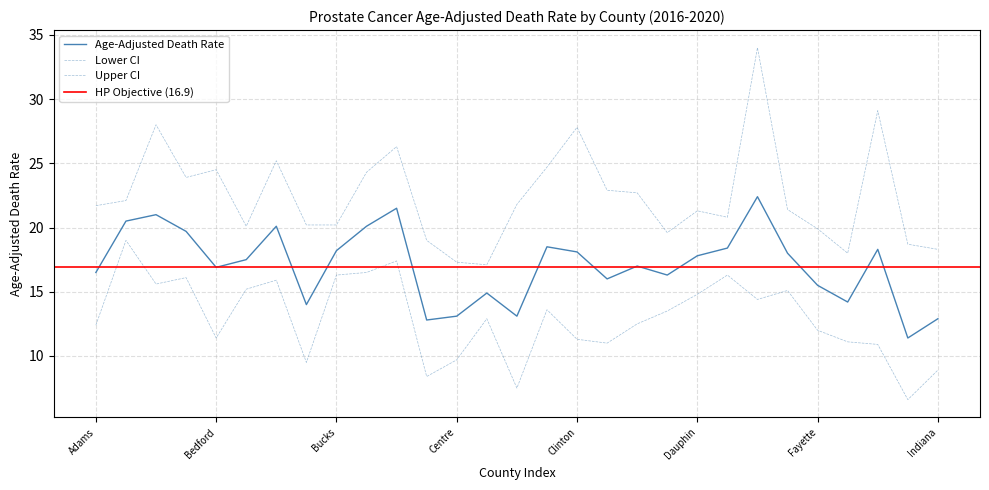

Reading left to right, extract all data points from this chart.

Age-Adjusted Death Rate: Adams=16.5	Allegheny=20.5	Armstrong=21.0	Beaver=19.7	Bedford=16.9	Berks=17.5	Blair=20.1	Bradford=14.0	Bucks=18.2	Butler=20.1	Cambria=21.5	Carbon=12.8	Centre=13.1	Chester=14.9	Clarion=13.1	Clearfield=18.5	Clinton=18.1	Columbia=16.0	Crawford=17.0	Cumberland=16.3	Dauphin=17.8	Delaware=18.4	Elk=22.4	Erie=18.0	Fayette=15.5	Franklin=14.2	Greene=18.3	Huntingdon=11.4	Indiana=12.9
Lower CI: Adams=12.4	Allegheny=19.0	Armstrong=15.6	Beaver=16.1	Bedford=11.4	Berks=15.2	Blair=15.9	Bradford=9.5	Bucks=16.3	Butler=16.5	Cambria=17.4	Carbon=8.4	Centre=9.7	Chester=12.9	Clarion=7.5	Clearfield=13.6	Clinton=11.3	Columbia=11.0	Crawford=12.5	Cumberland=13.5	Dauphin=14.8	Delaware=16.3	Elk=14.4	Erie=15.1	Fayette=12.0	Franklin=11.1	Greene=10.9	Huntingdon=6.6	Indiana=8.9
Upper CI: Adams=21.7	Allegheny=22.1	Armstrong=28.0	Beaver=23.9	Bedford=24.5	Berks=20.1	Blair=25.2	Bradford=20.2	Bucks=20.2	Butler=24.3	Cambria=26.3	Carbon=19.0	Centre=17.3	Chester=17.1	Clarion=21.8	Clearfield=24.7	Clinton=27.8	Columbia=22.9	Crawford=22.7	Cumberland=19.6	Dauphin=21.3	Delaware=20.8	Elk=34.0	Erie=21.4	Fayette=19.9	Franklin=18.0	Greene=29.1	Huntingdon=18.7	Indiana=18.3